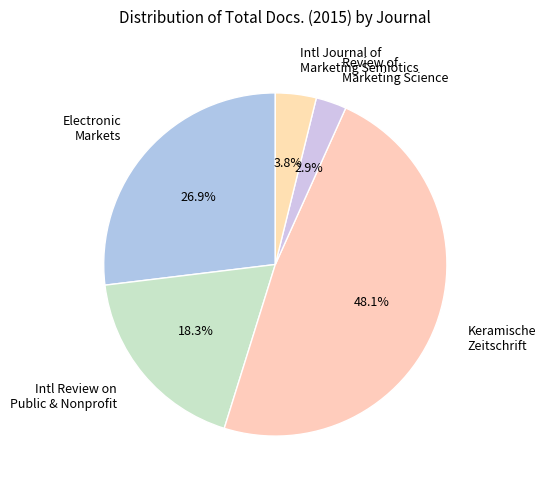

Approximately how many times larger is the value at Electronic Markets compared to Keramische Zeitschrift?

0.6